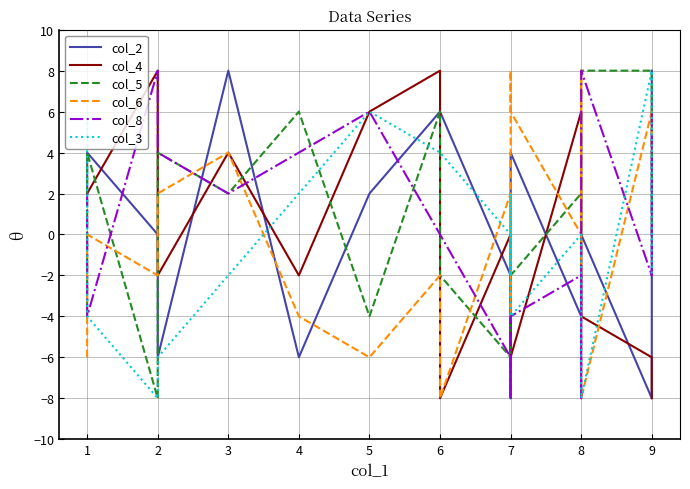

How many values in the col_3 series exceed 0?

7